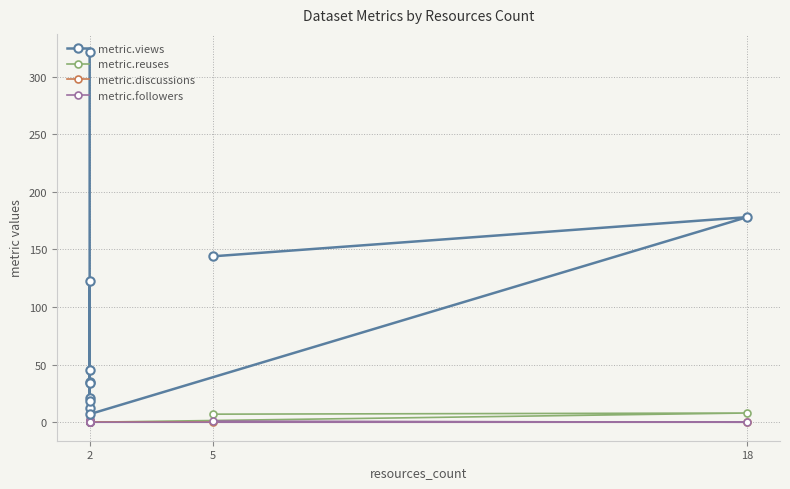

What is the difference between the second highest and minimum values in the metric.reuses series?

7